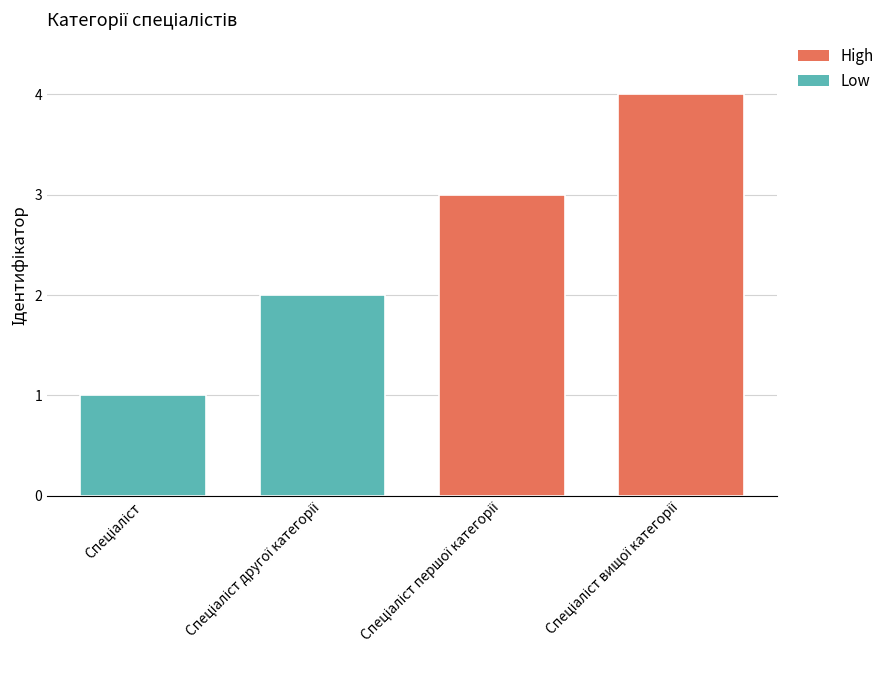

What is the greatest value displayed?

4